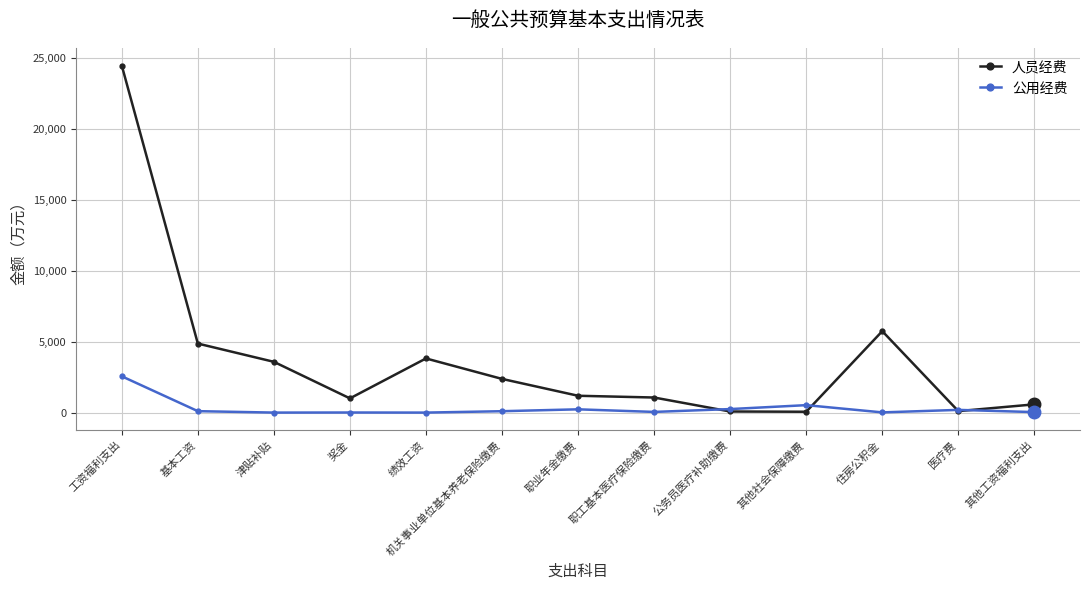

True or false: 公用经费 has a value of 102.3 at 基本工资.

True